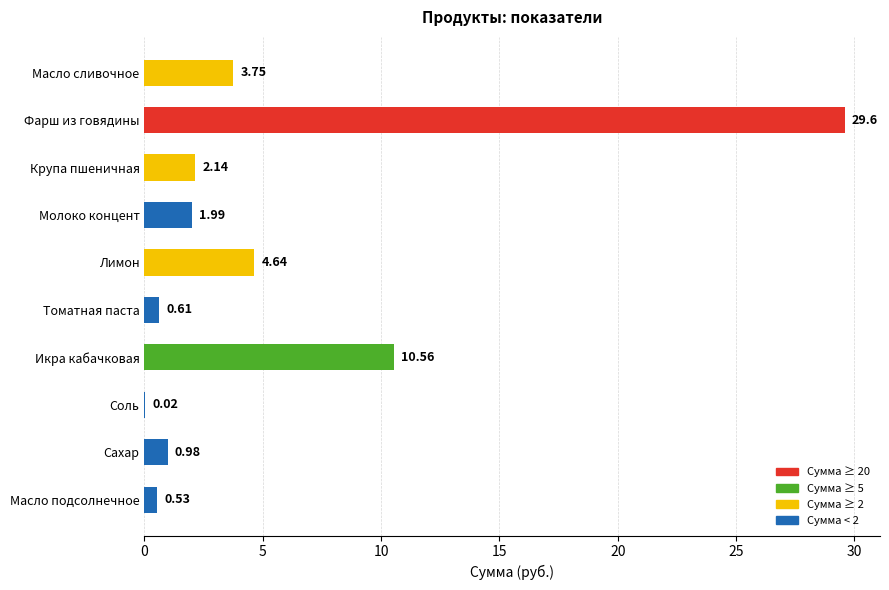

What is the change in value from Томатная паста to Масло сливочное?

+3.1